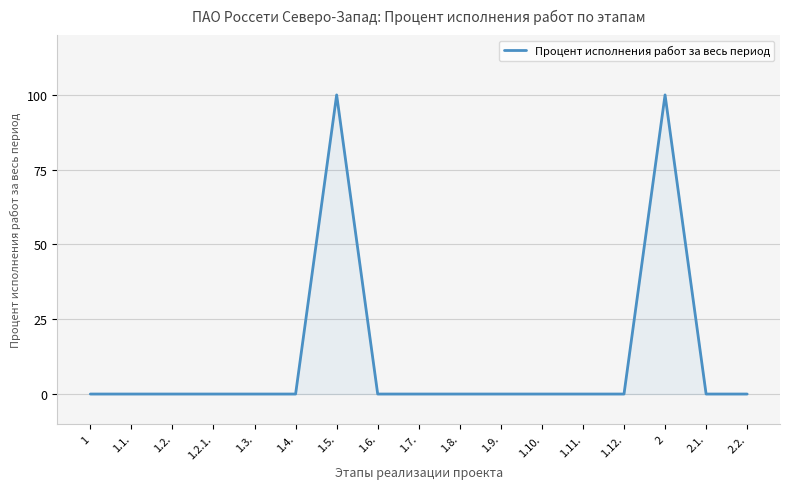

What is the maximum value shown in the chart?

100